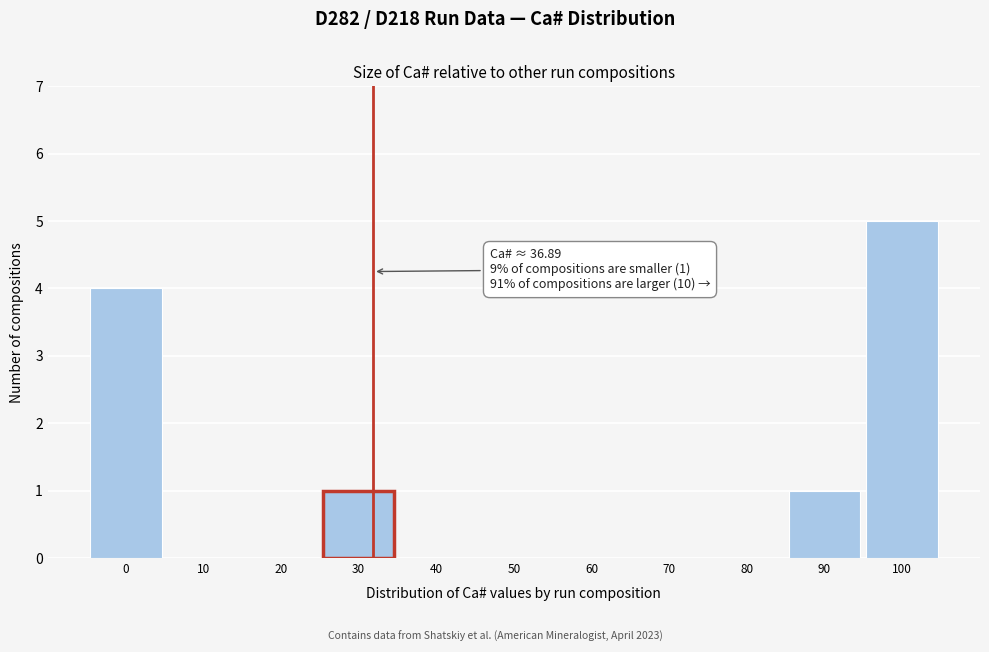

Reading right to left, transcribe all the data shown in this chart.

100=5	90=1	80=0	70=0	60=0	50=0	40=0	30=1	20=0	10=0	0=4